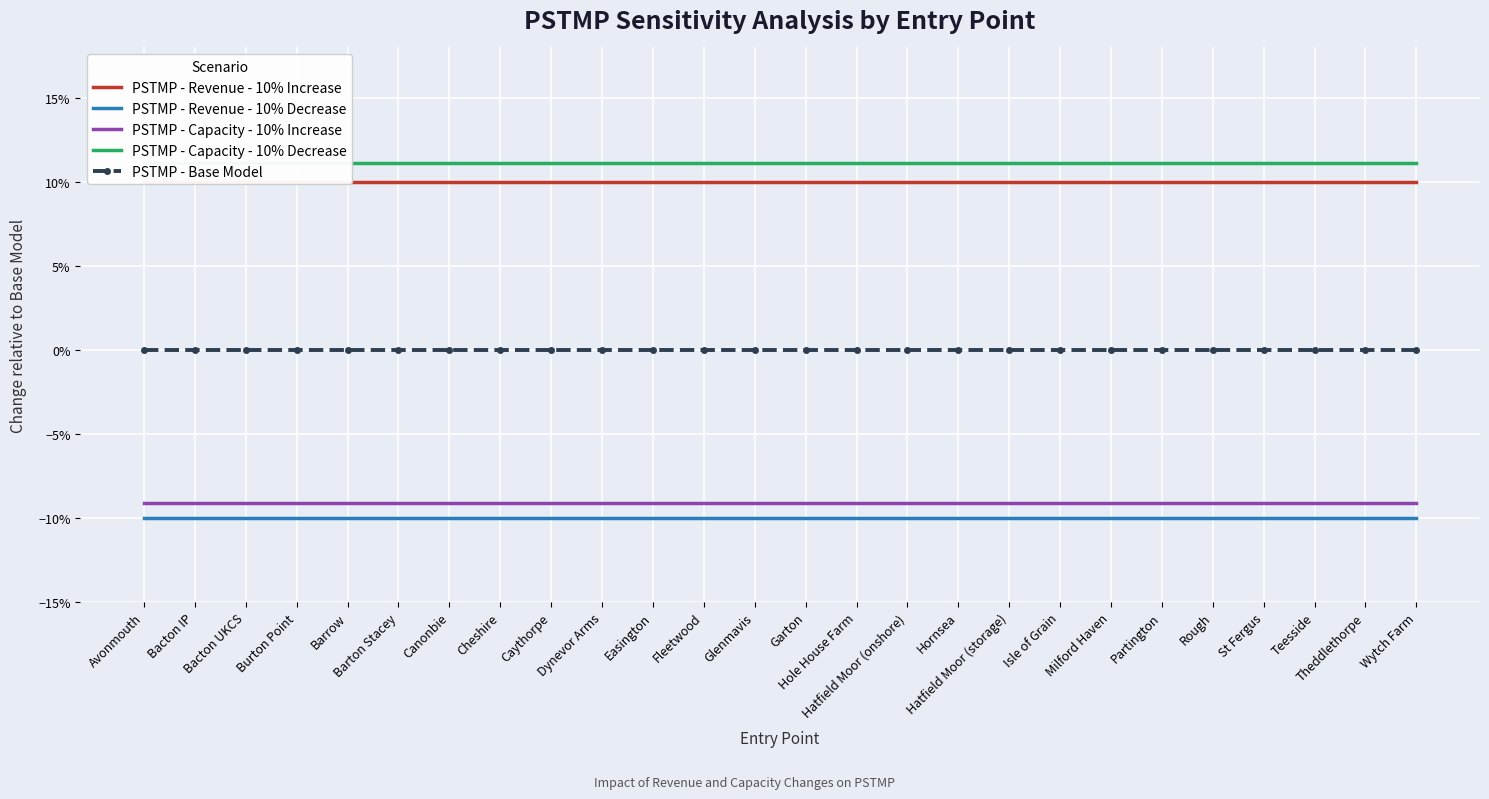

True or false: PSTMP - Revenue - 10% Decrease has more than 0 points higher than both neighbors.

False